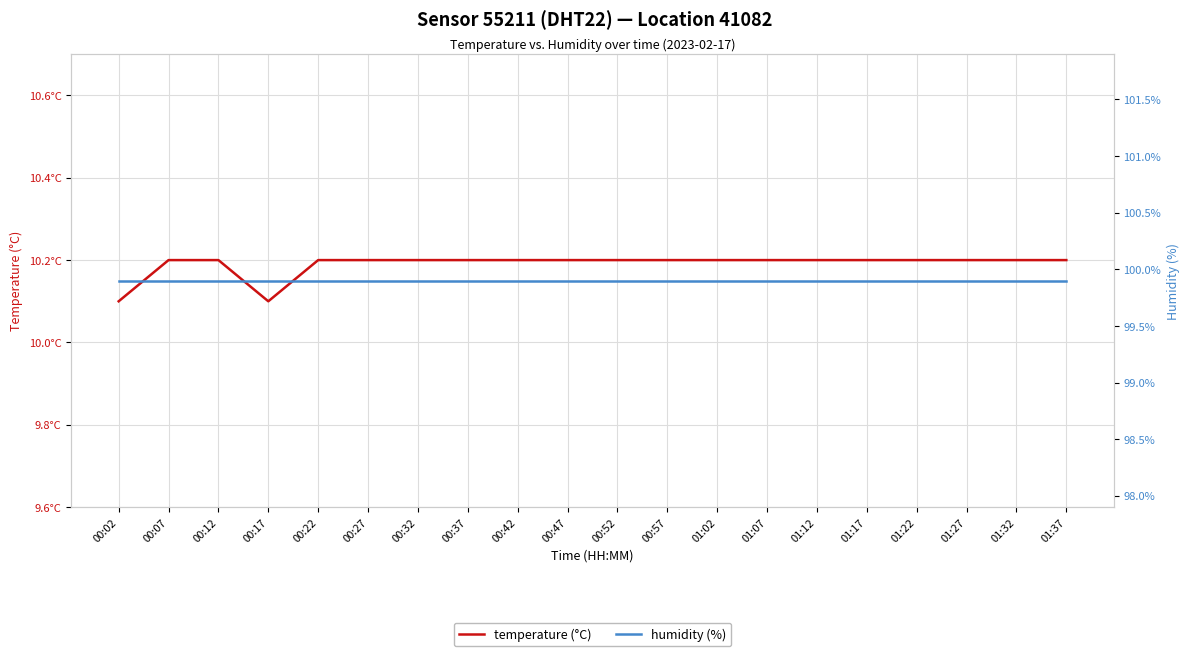

True or false: temperature (°C) has more than 1 points higher than both neighbors.

False